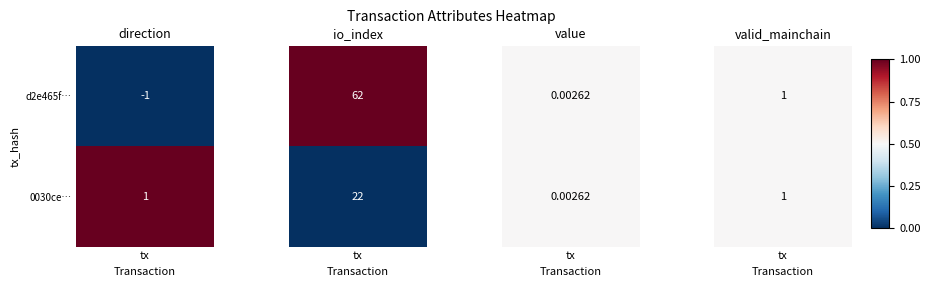

Which series has the largest total across all categories?

d2e465f57b5077a752860632799ed3f97106378